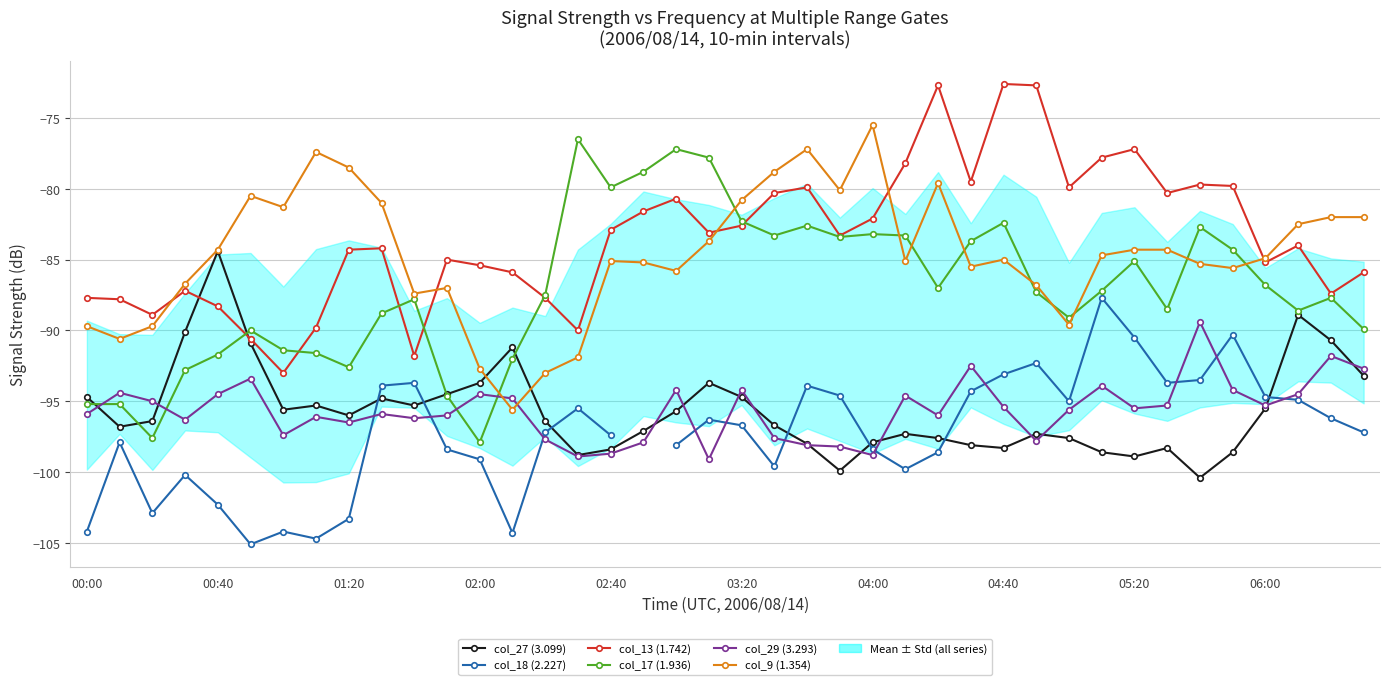

List the series in order of their peak value, highest first.

col_13 (1.742), col_9 (1.354), col_17 (1.936), col_27 (3.099), col_18 (2.227), col_29 (3.293)